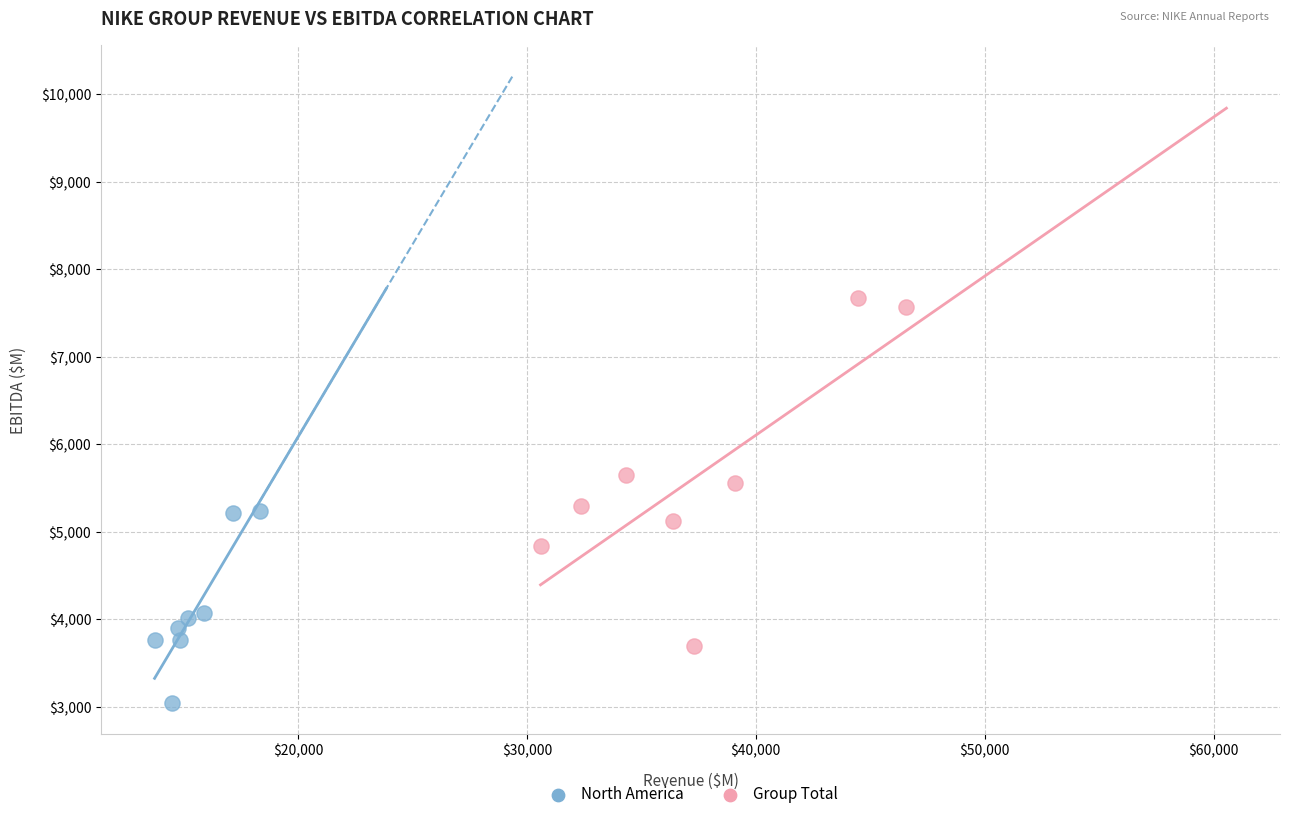

Which series has the widest spread of Y values?

Group Total